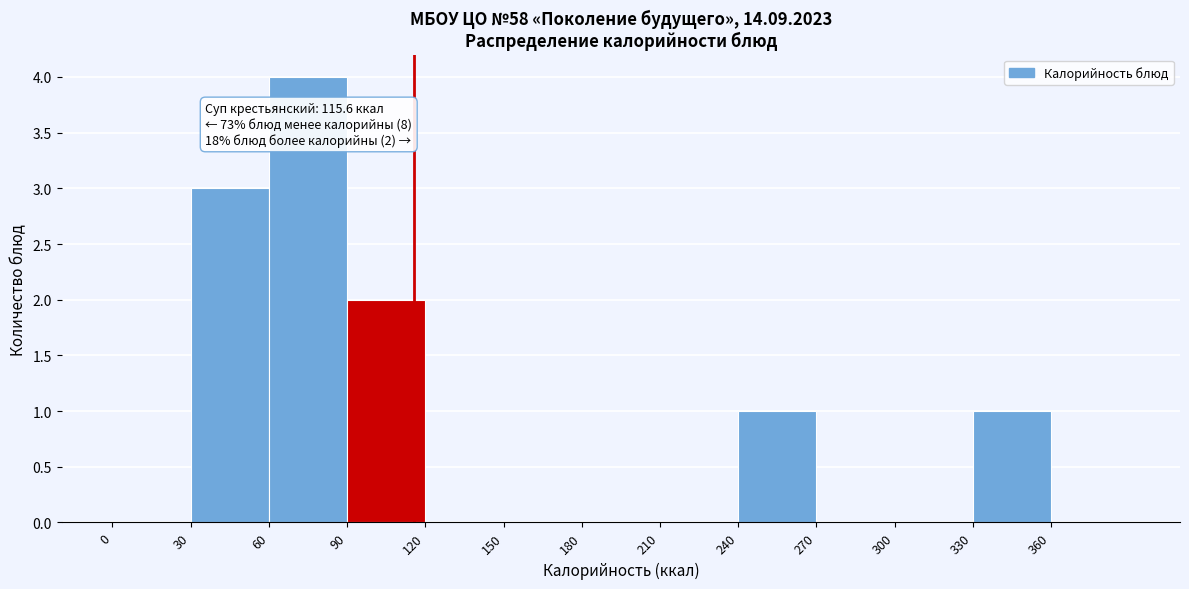

Over which range of the x-axis is the bar tallest?

60 to 90